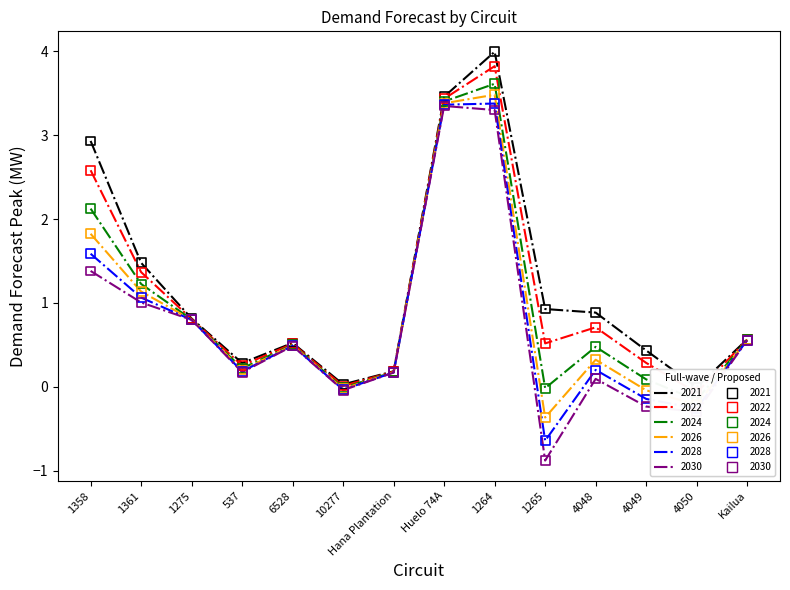

What is the total value across all series at 537?

1.3